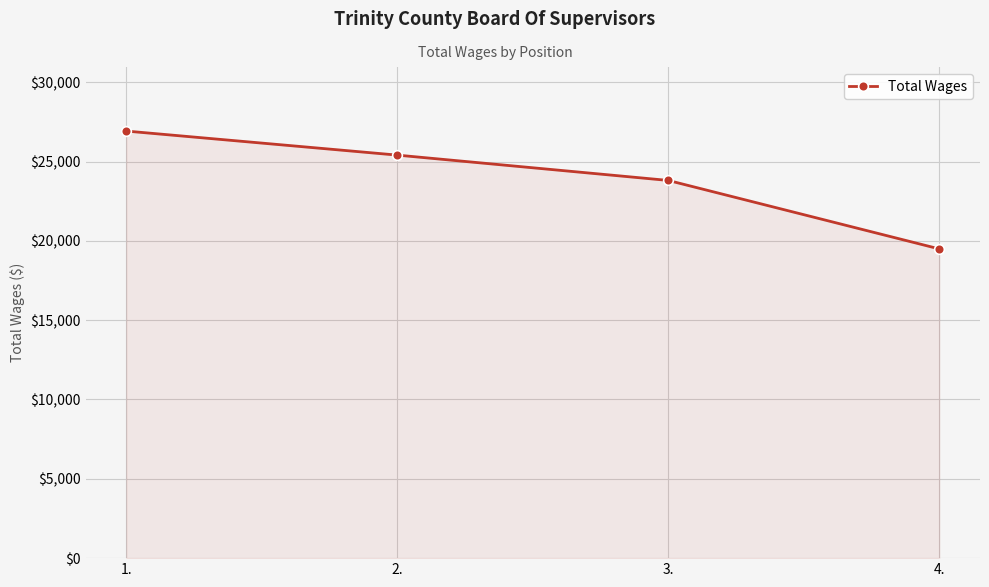

The chart shows a value of 14888 at 2.. True or false?

False